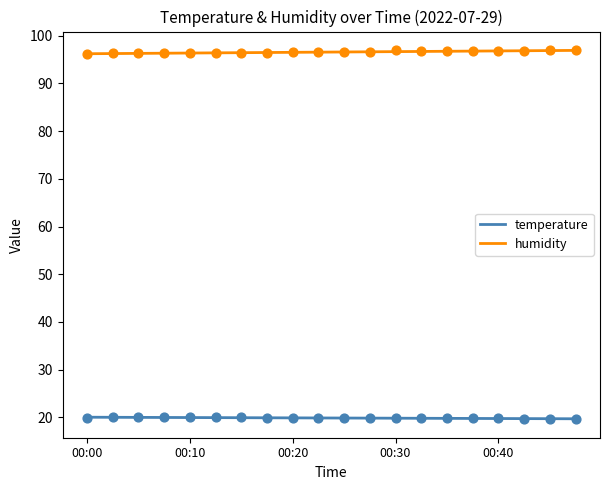

What are all the series names shown in the legend?

temperature, humidity